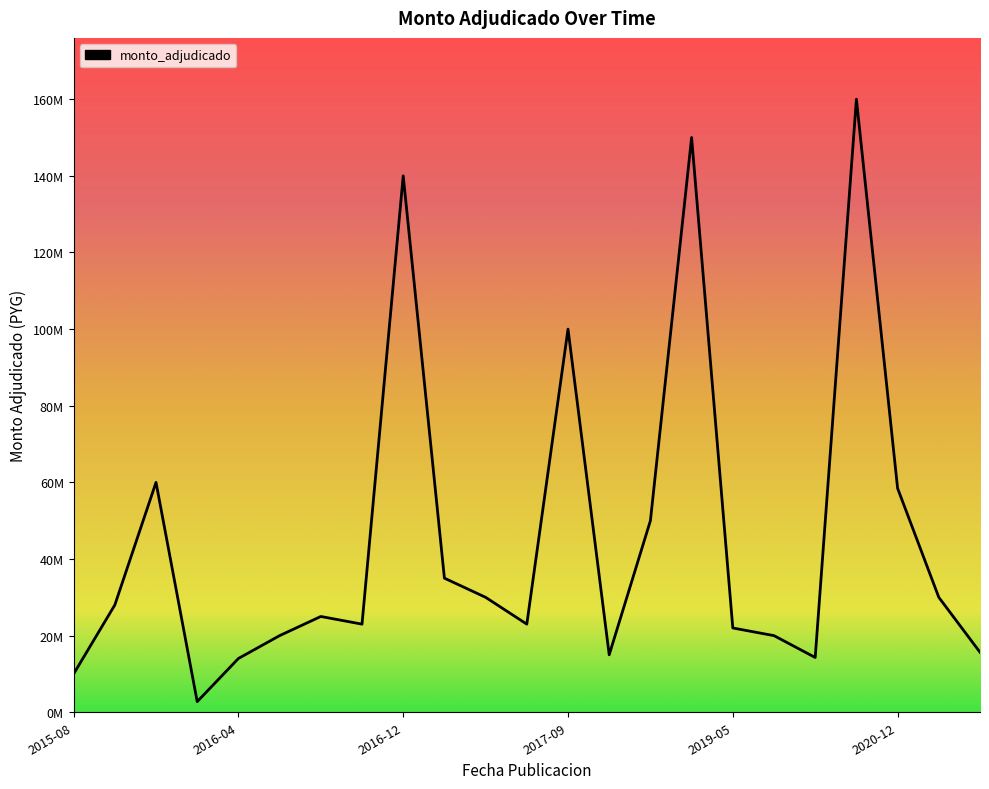

Is this an area chart (filled region under the line)?

Yes